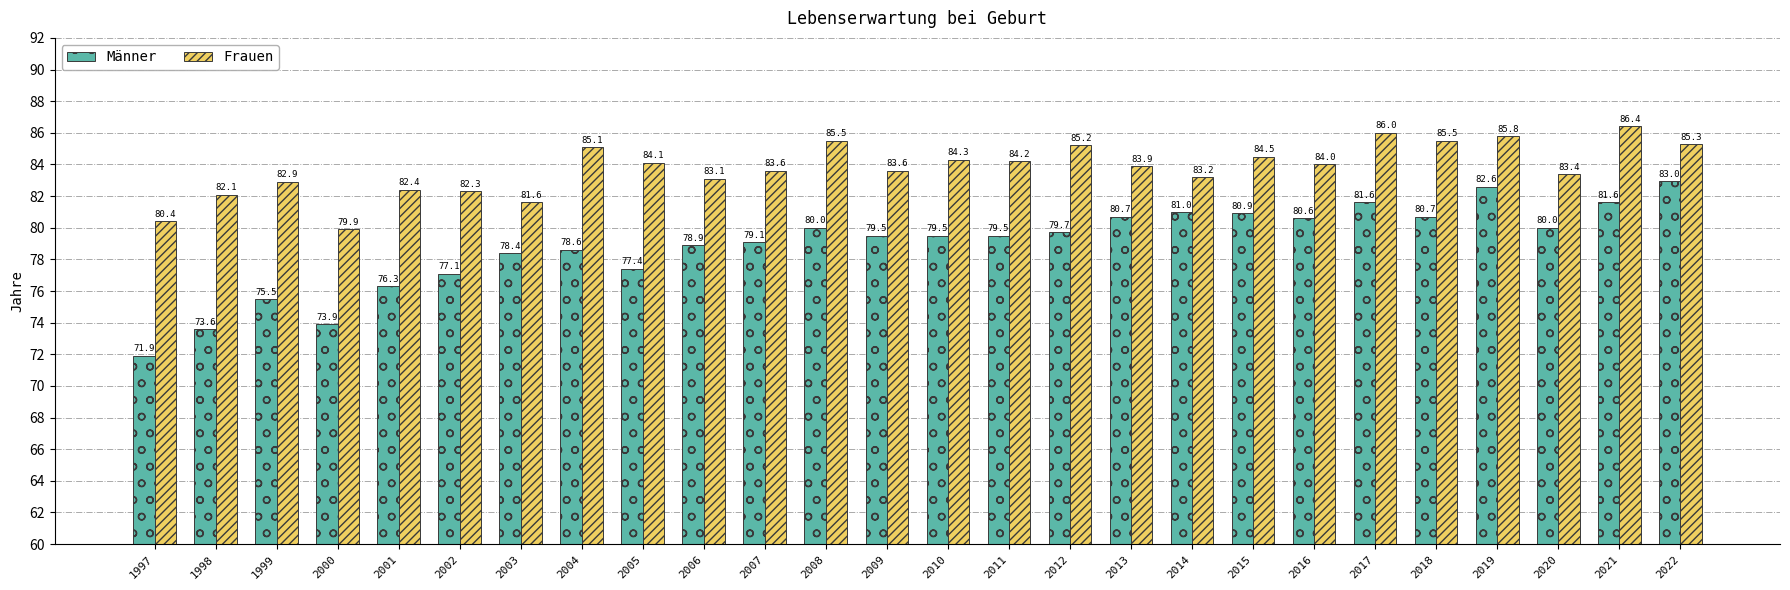

Which series changed the most between 2002 and 2003?

Männer